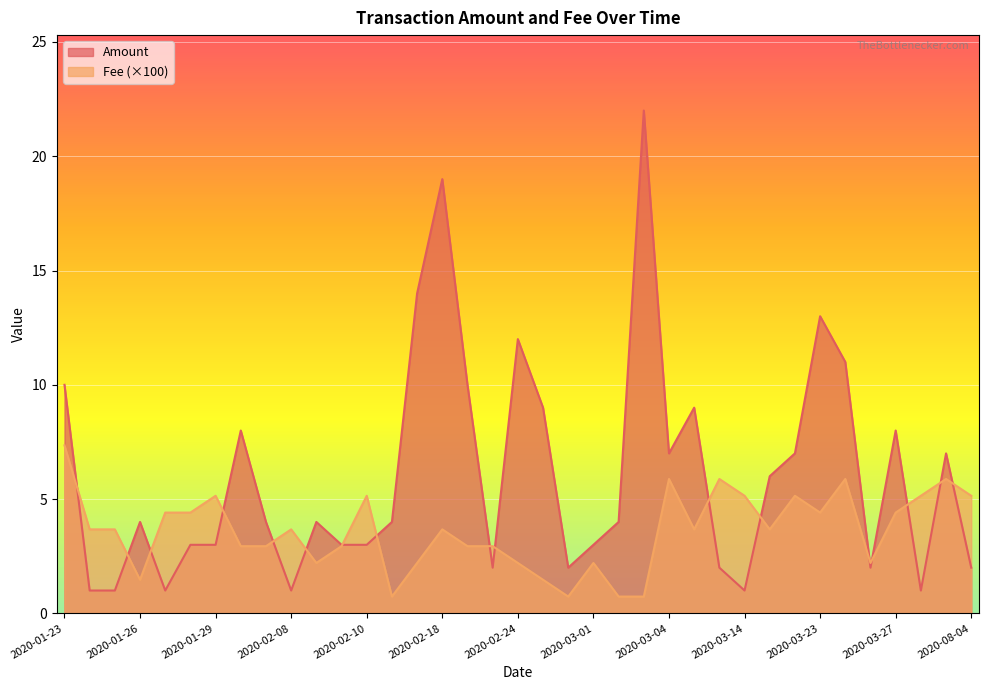

What is the maximum value shown in the chart?

22.0